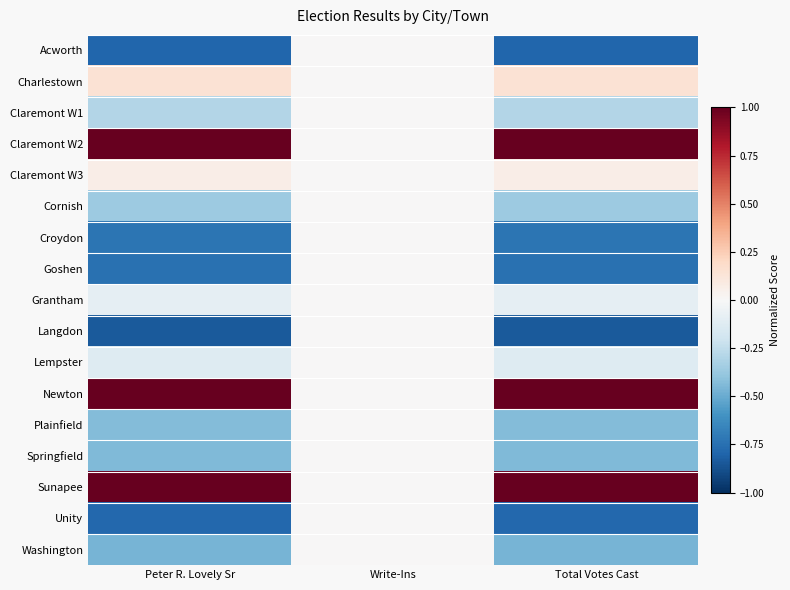

At which category is the sum across all series the highest?

Write-Ins